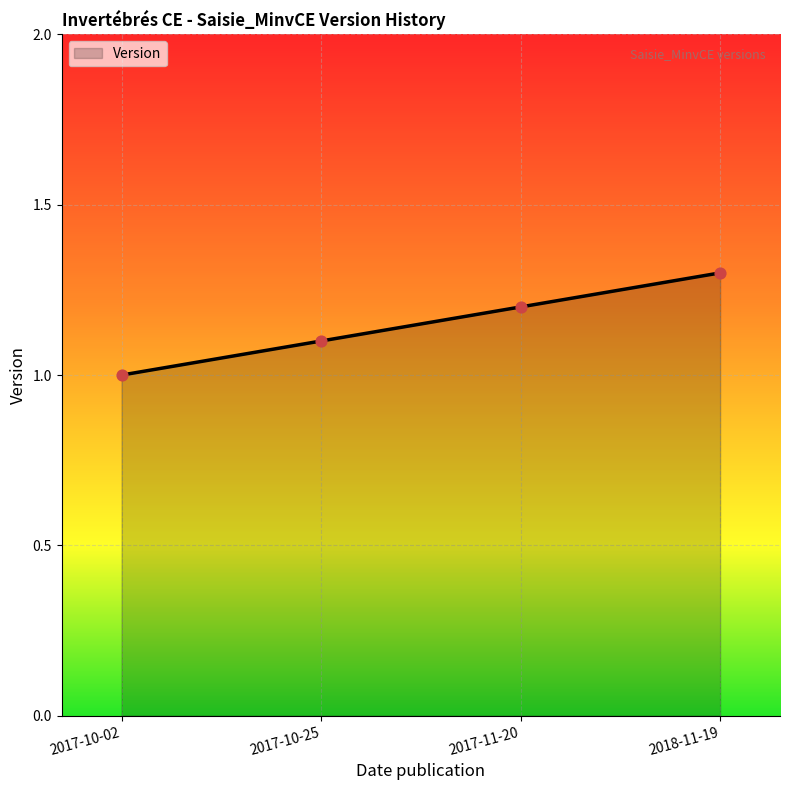

What is the change in value from 2017-10-25 to 2017-11-20?

+0.1